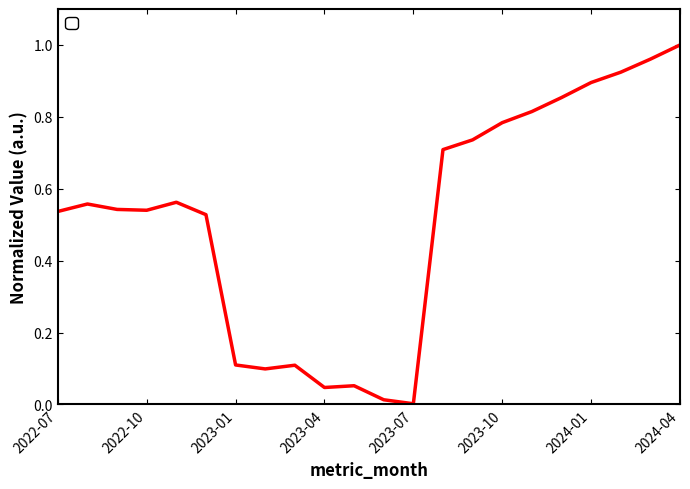

How many lines are shown in the chart?

1